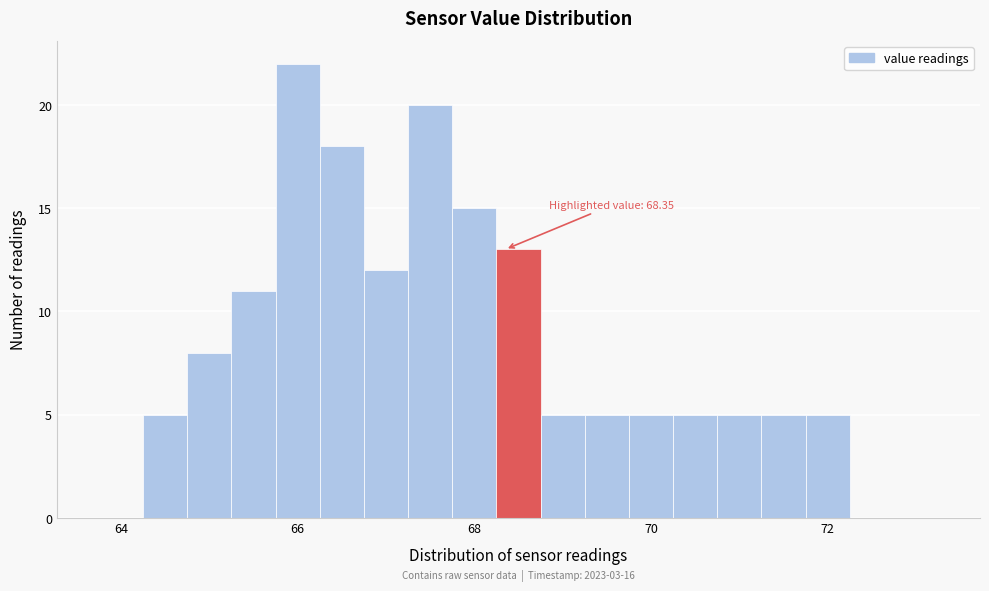

Read against the x-axis, roughly where is the centre of the tallest bar?

66.0